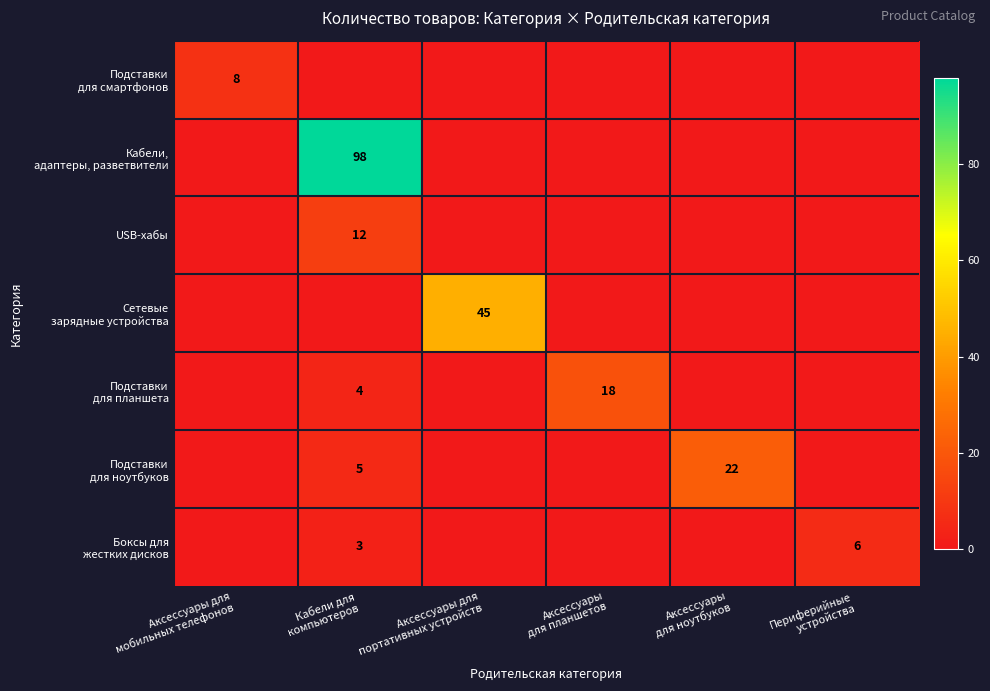

What is the approximate value of Боксы для жестких дисков at Периферийные устройства?

6